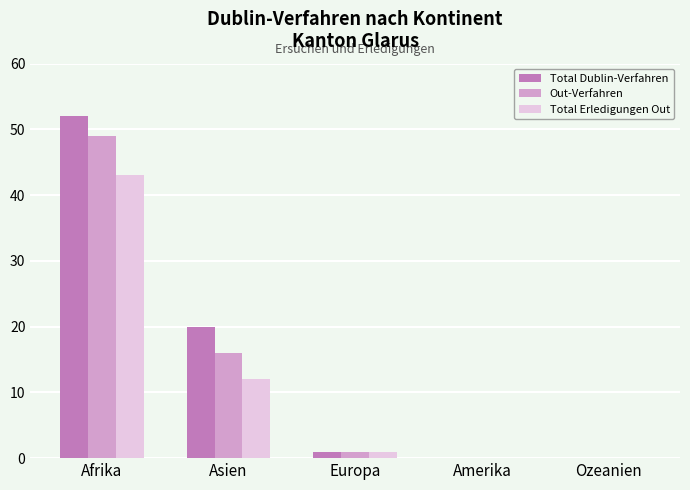

What is the sum of all Out-Verfahren values?

66